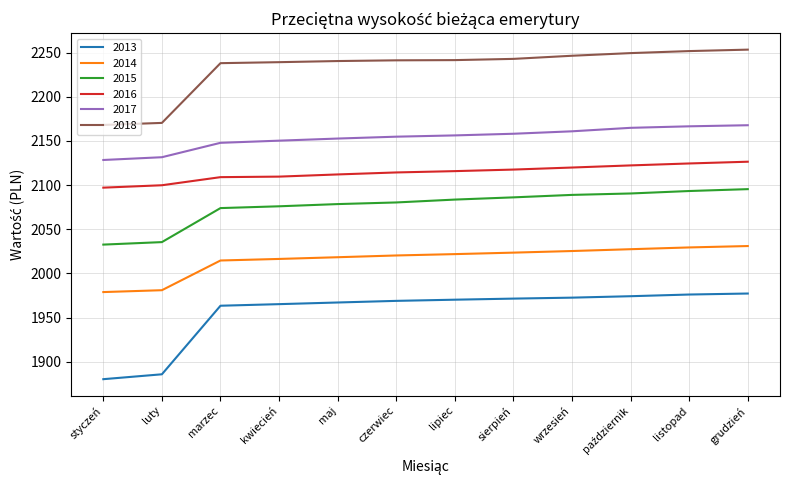

At how many categories does at least one series exceed 2006?

12